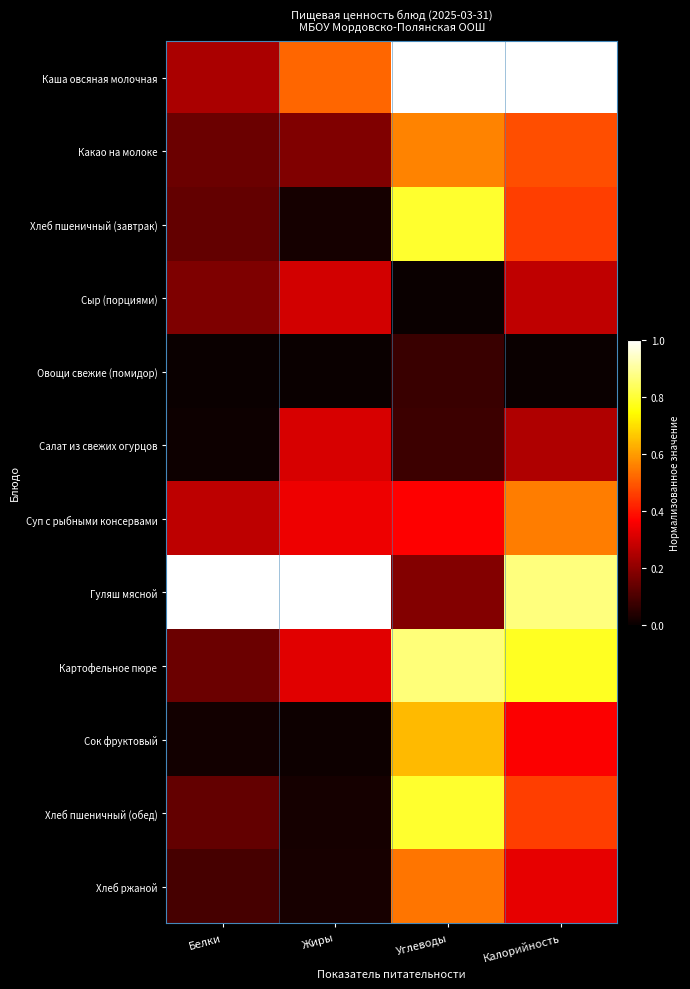

At which category does the chart reach its peak across all series?

Углеводы